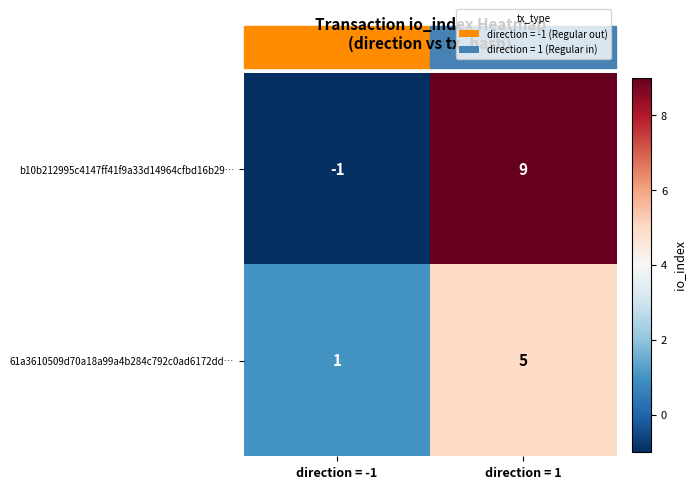

Rank the series by their average value, from highest to lowest.

b10b212995c4147ff41f9a33d14964cfbd16b29…, 61a3610509d70a18a99a4b284c792c0ad6172dd…